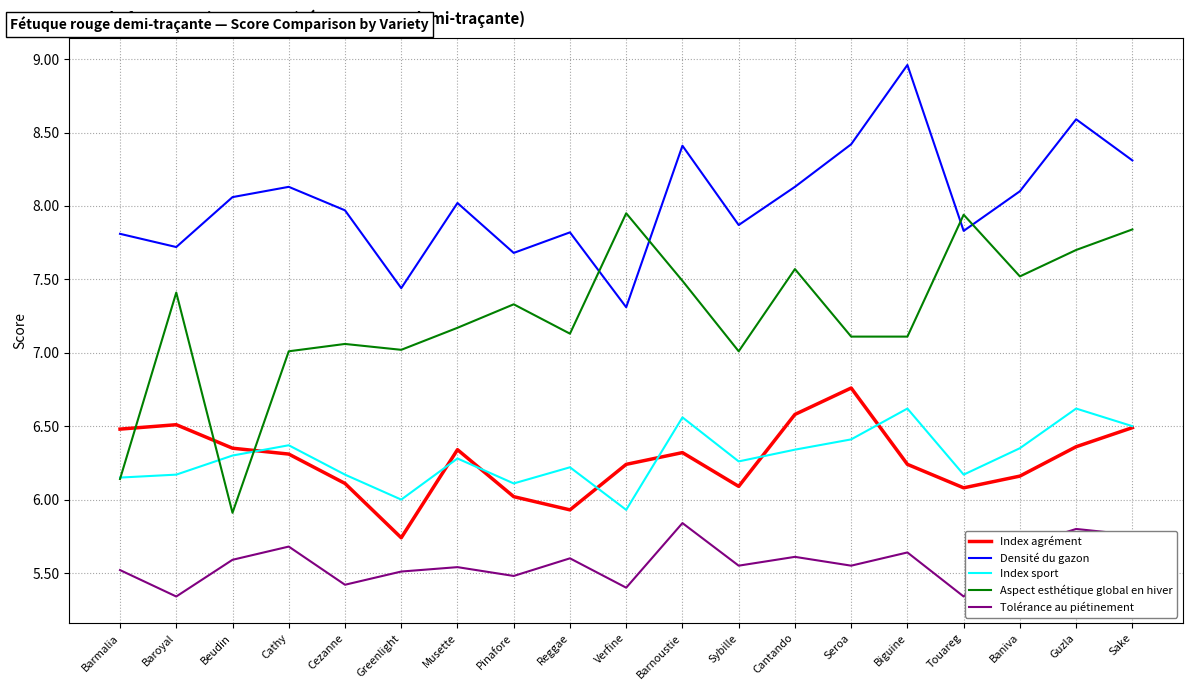

True or false: Densité du gazon and Index sport cross at least once.

False